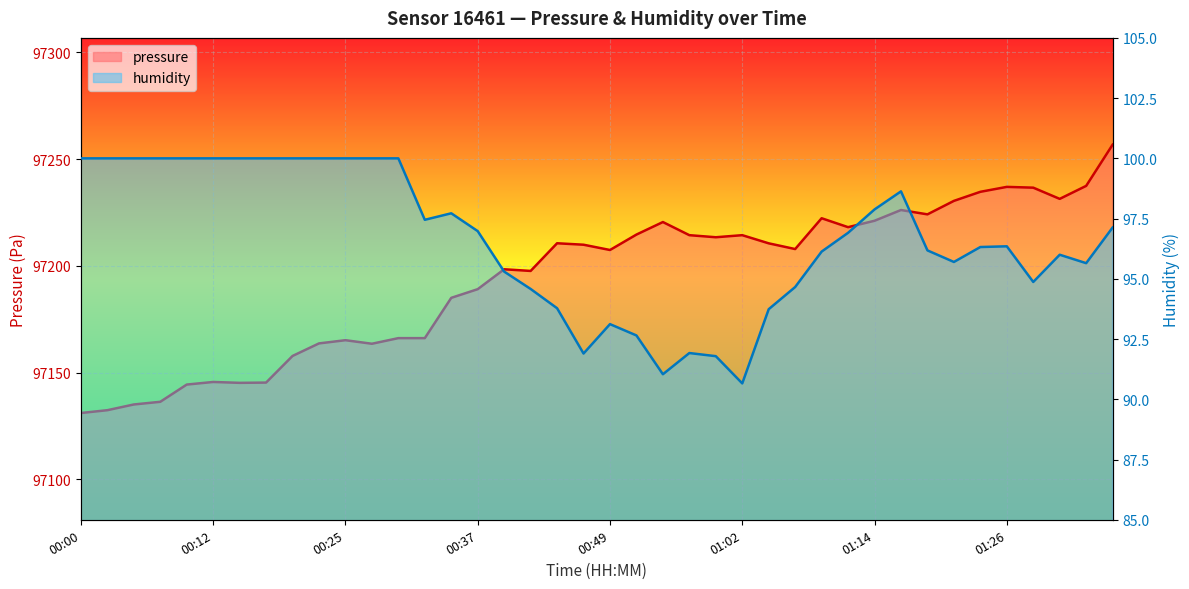

How many categories are shown in the chart?

40